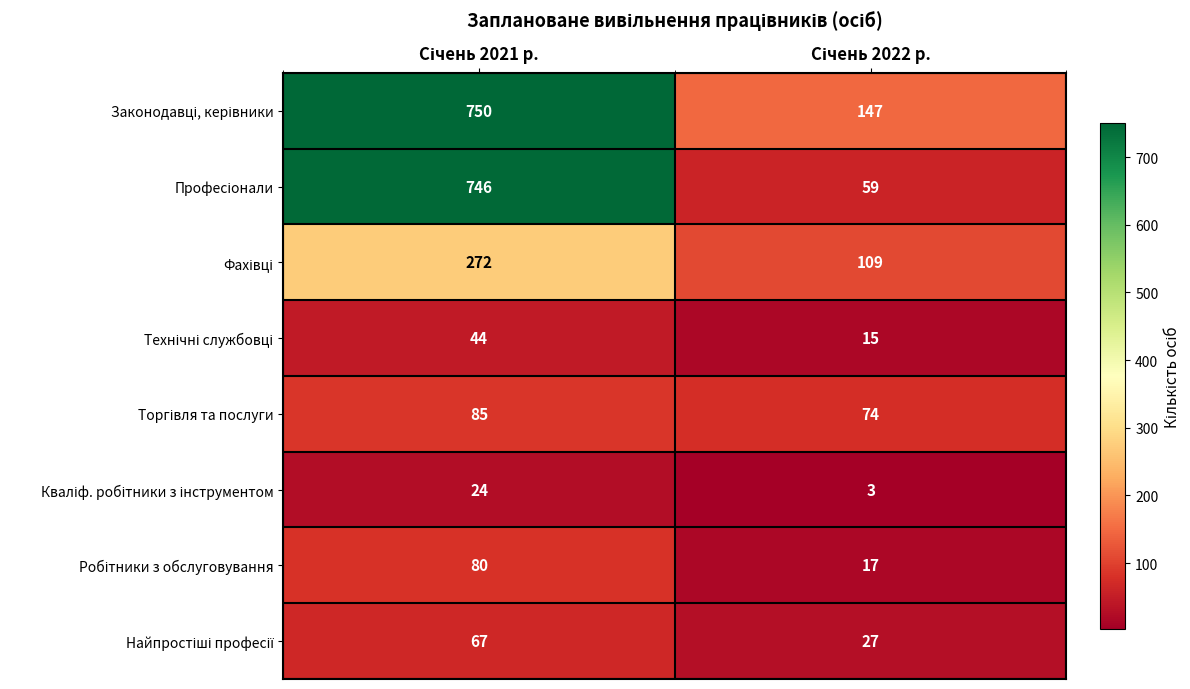

What is the minimum value shown in the chart?

3